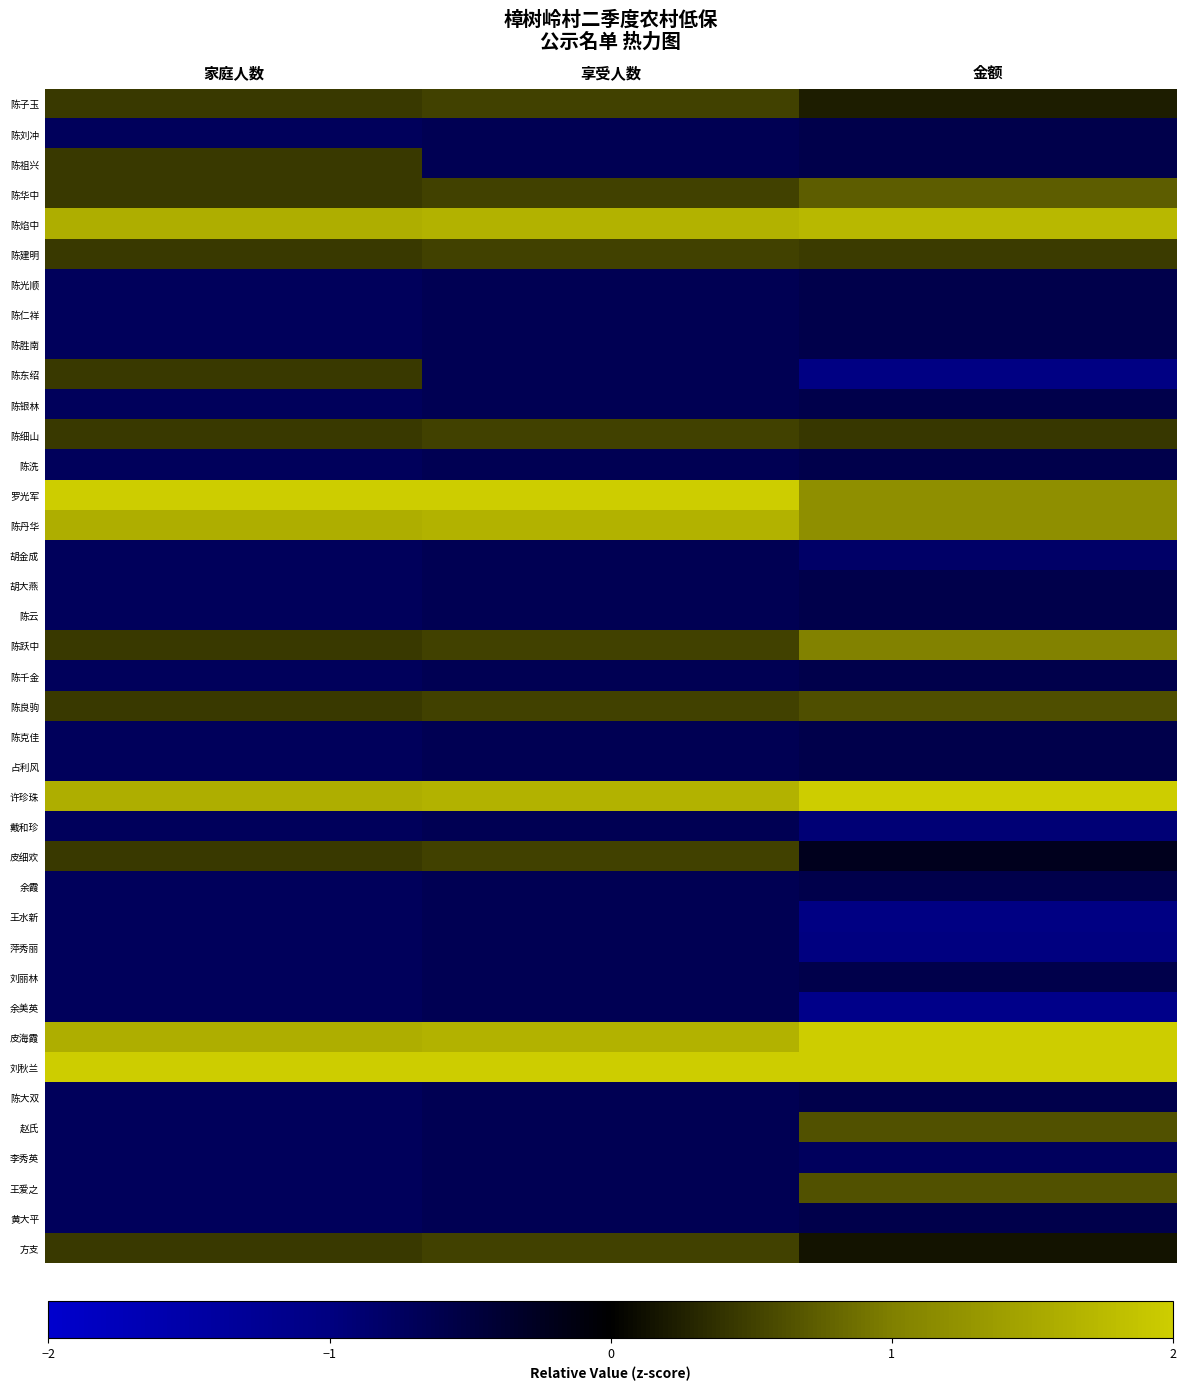

At which category is the sum across all series the highest?

金额